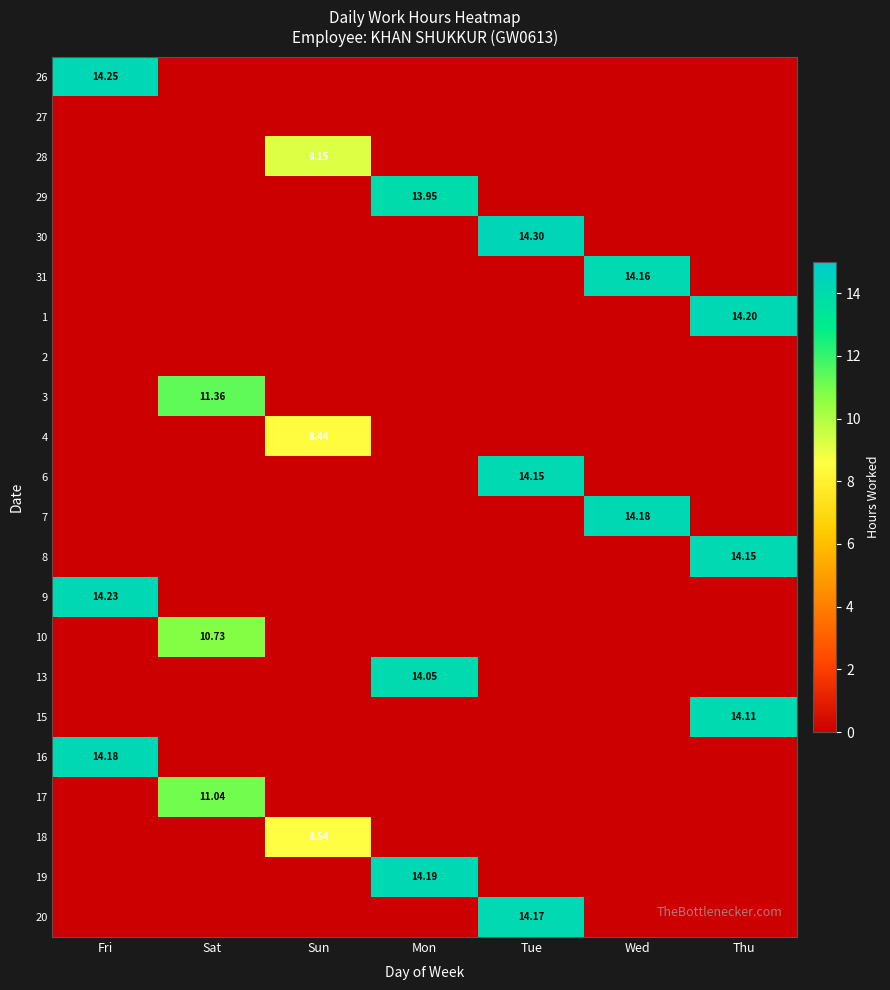

What is the greatest value displayed?

14.3